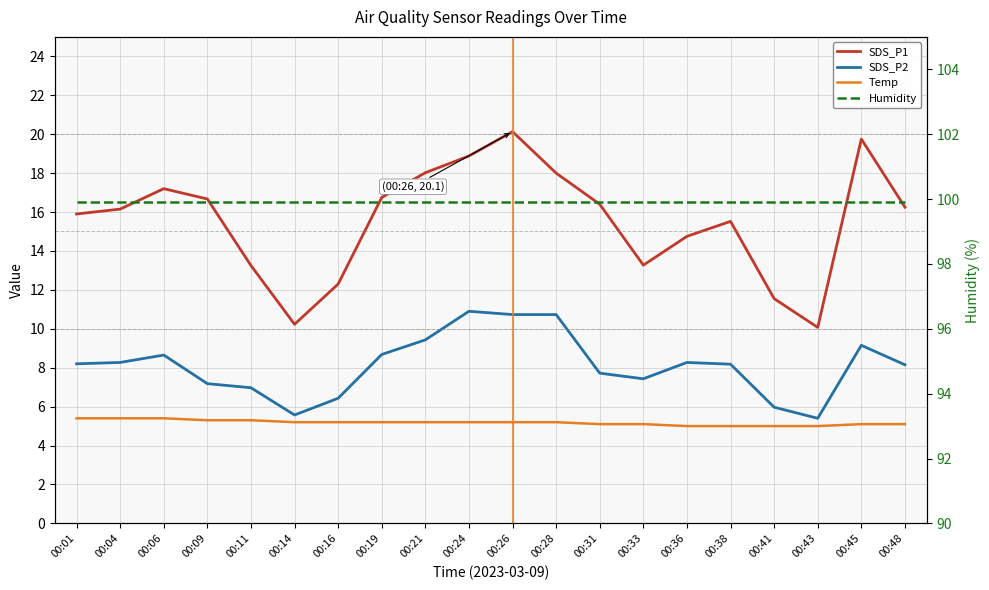

True or false: Temp and SDS_P1 intersect in this chart.

False